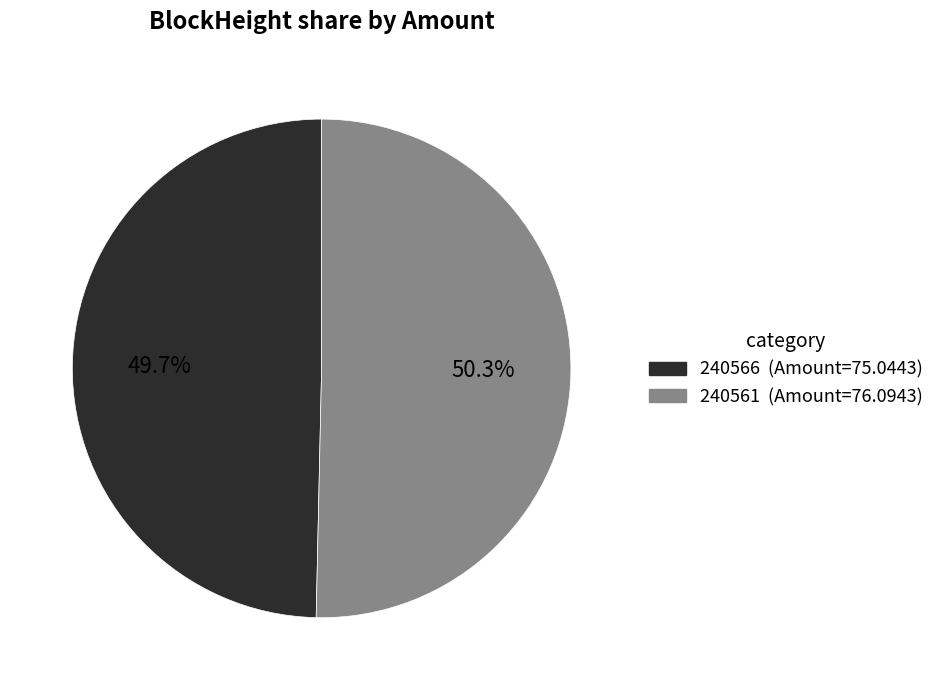

Does 240561 represent more than half of the total?

Yes